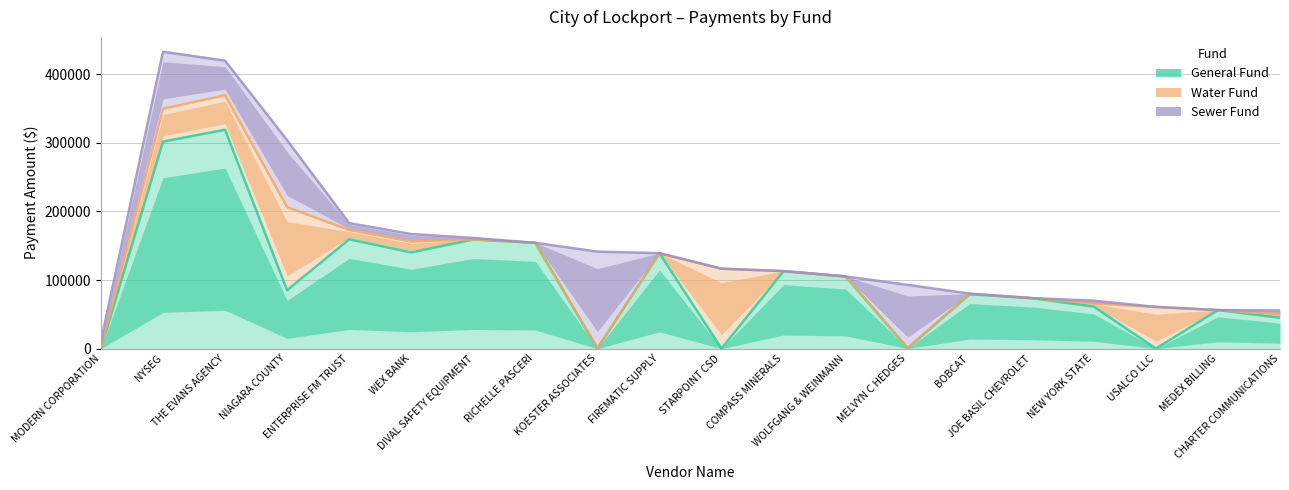

The General Fund series shows 174636.6 at COMPASS MINERALS. True or false?

False